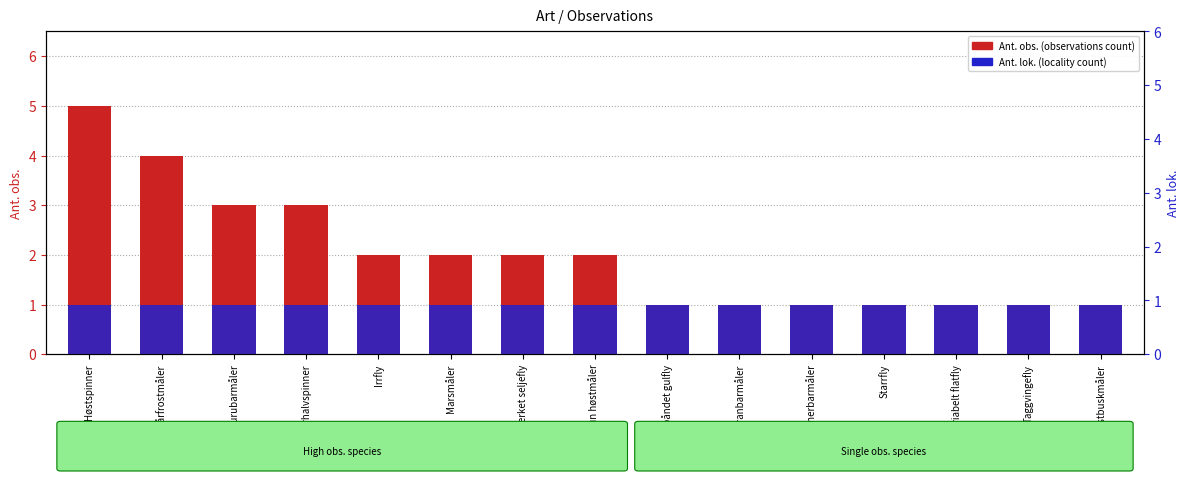

What is the label of the 11th bar from the right?

Irrfly